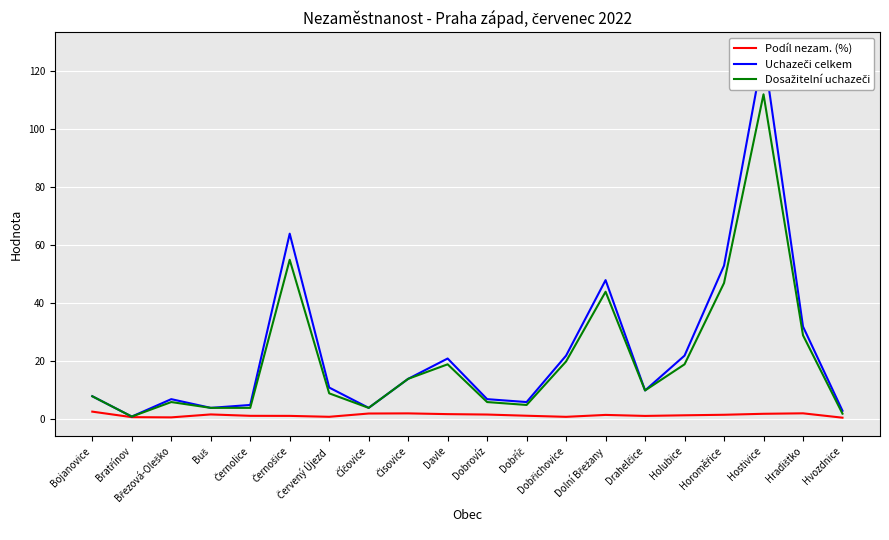

The Dosažitelní uchazeči series shows 10.6 at Dolní Břežany. True or false?

False